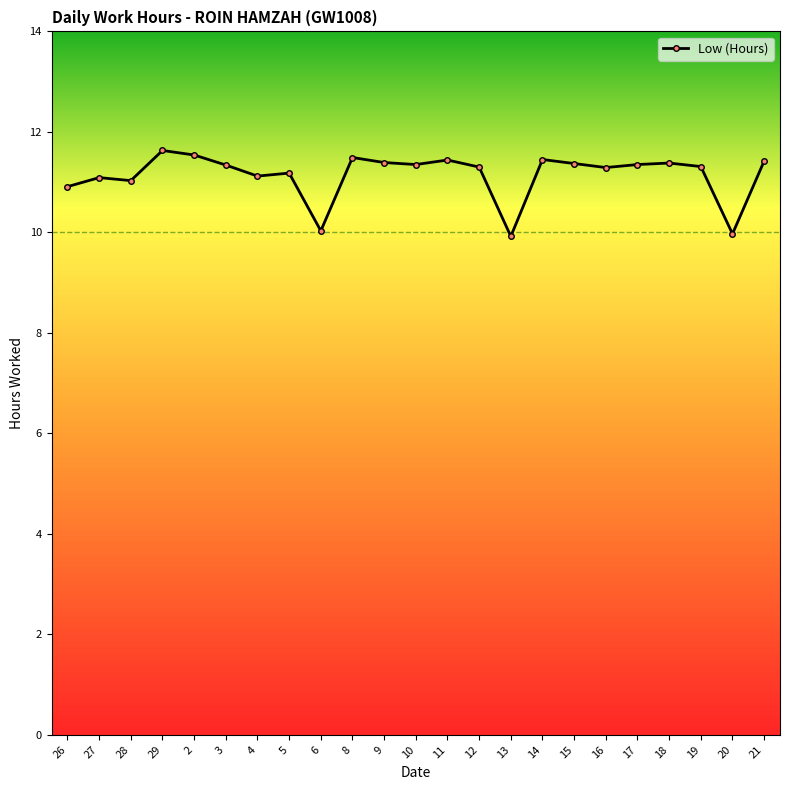

How many series are shown in this chart?

1